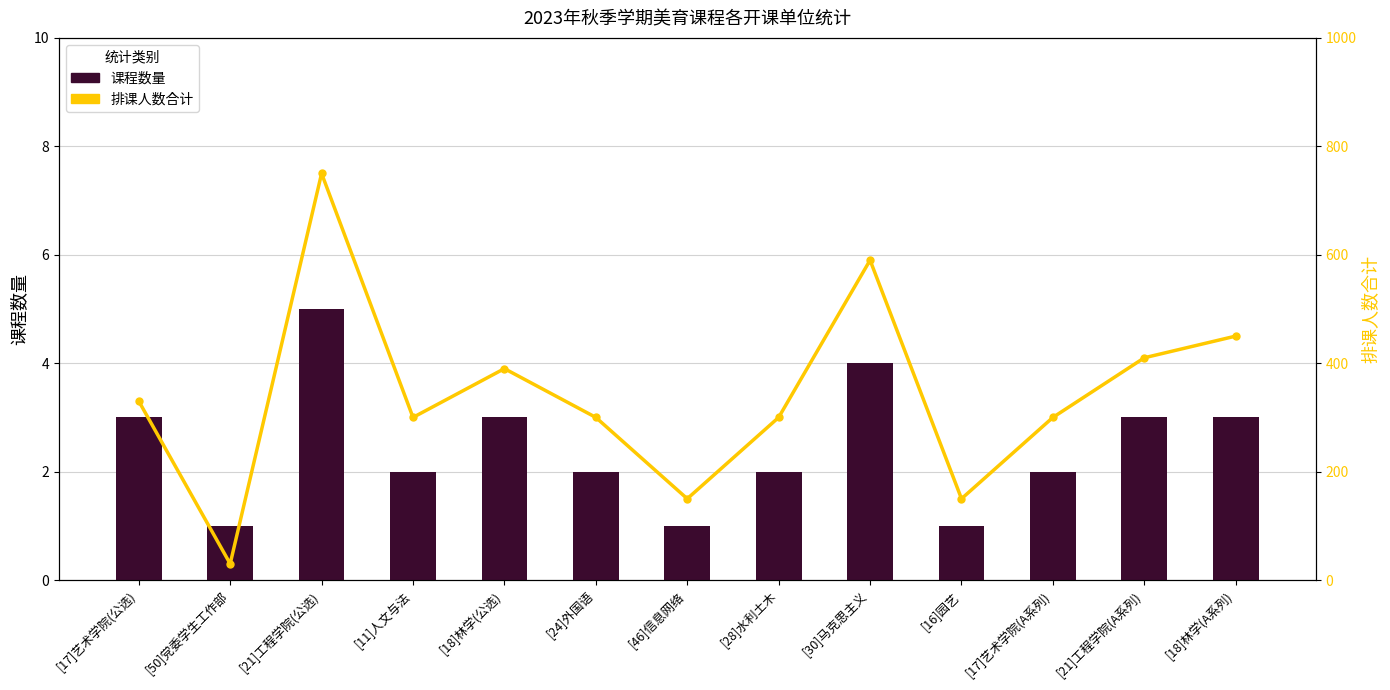

What is the label of the 10th bar from the right?

[11]人文与法